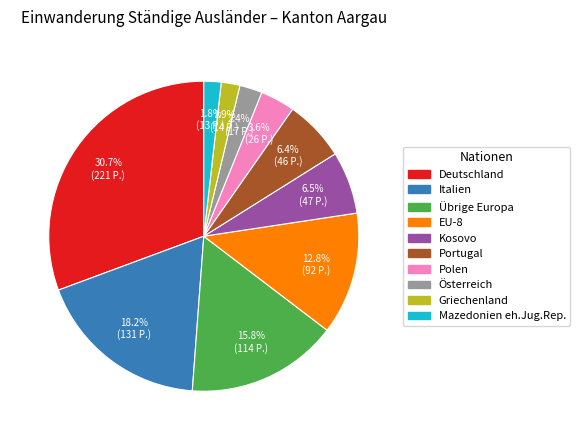

Between Mazedonien eh.Jug.Rep. and Kosovo, which is larger?

Kosovo